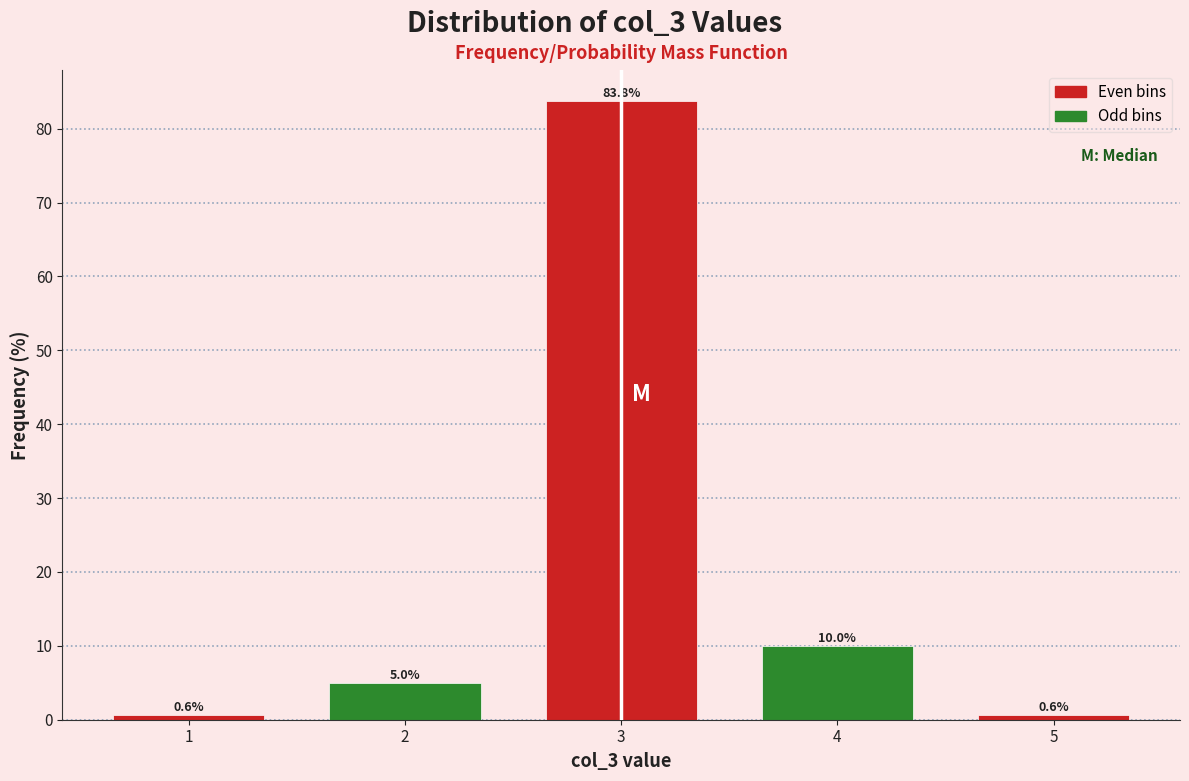

Reading left to right, list all the values displayed in this chart.

1=0.6	2=5.0	3=83.8	4=10.0	5=0.6